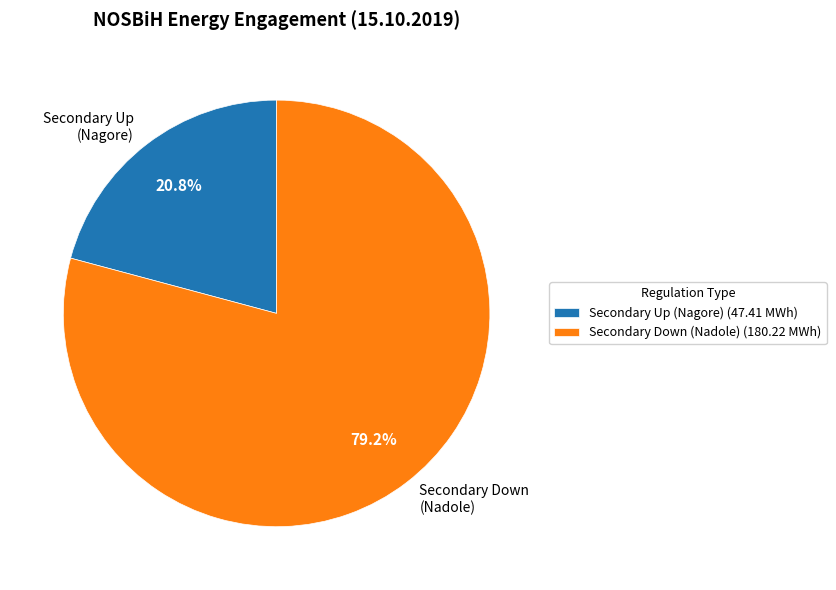

How many slices are in this pie chart?

2